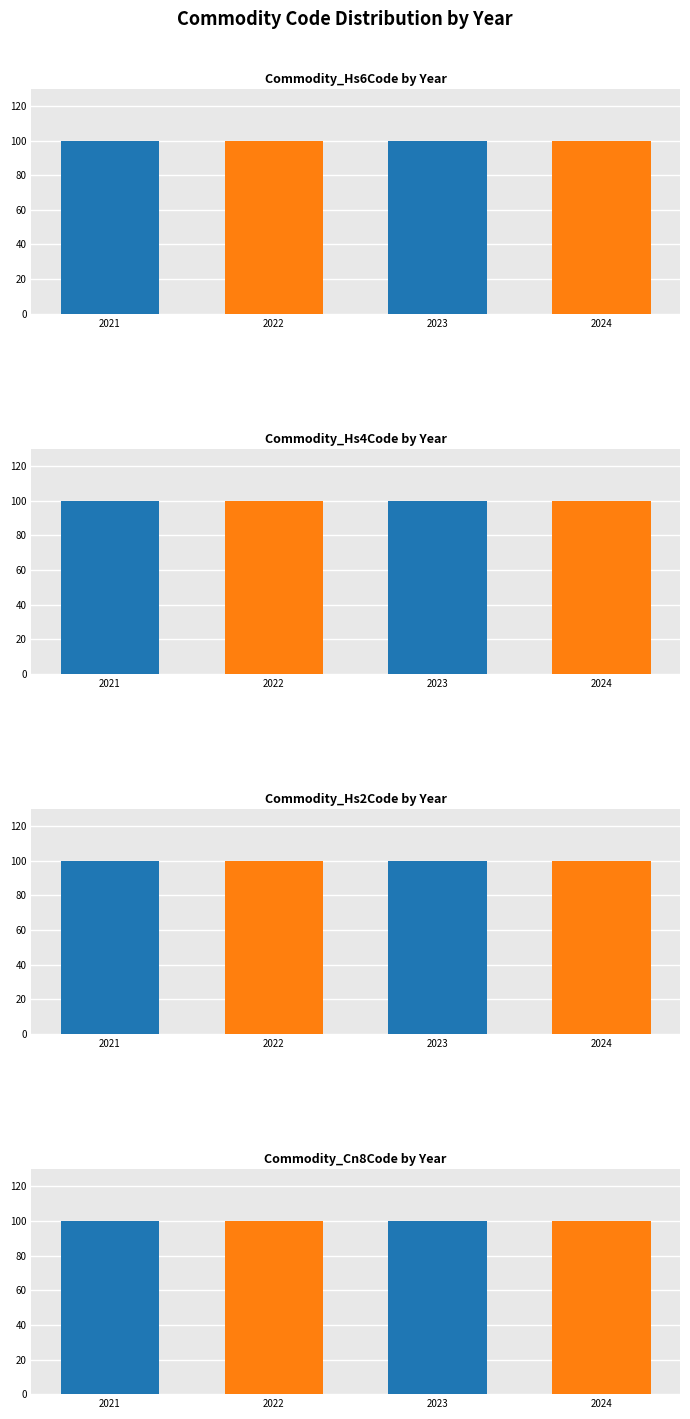

Rank the categories by Commodity_Hs6Code value from lowest to highest.

2024, 2022, 2023, 2021